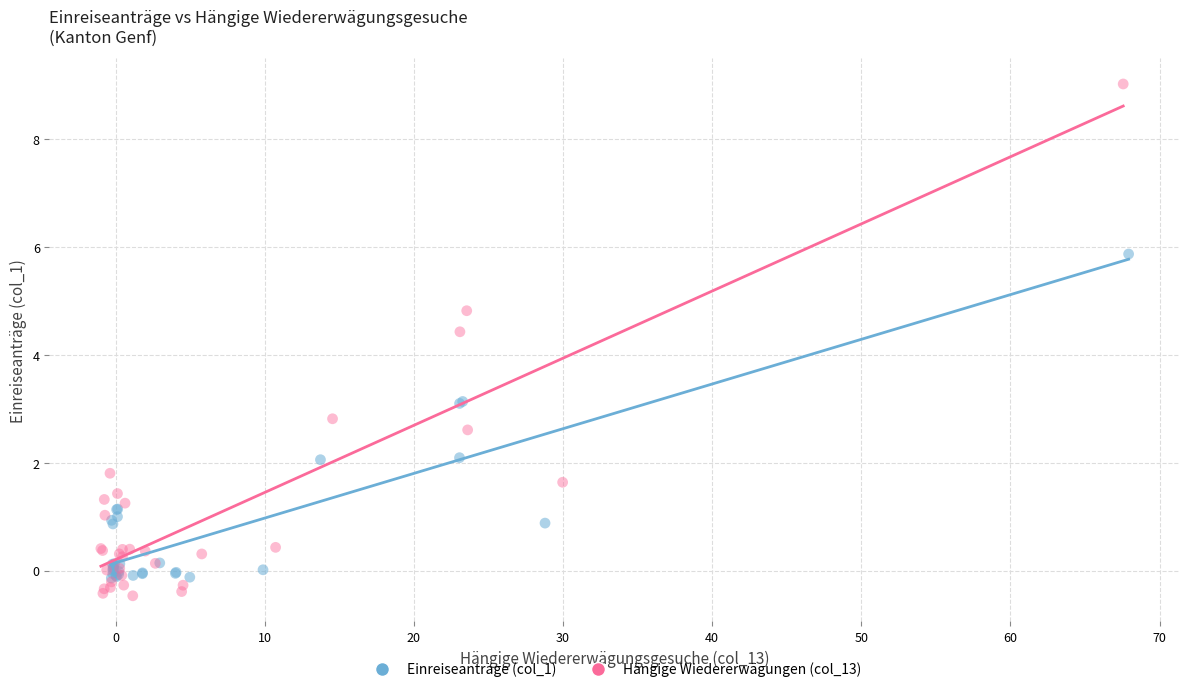

What are all the series names shown in the legend?

Einreiseanträge (col_1), Hängige Wiedererwägungen (col_13)